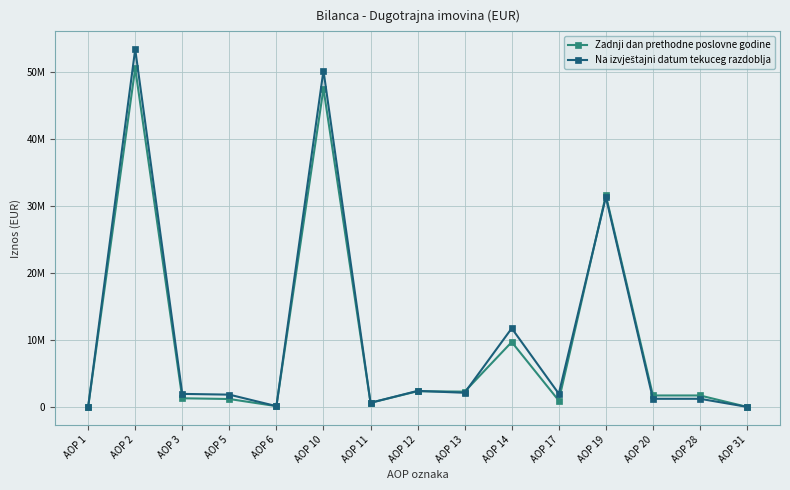

Is this an area chart (filled region under the line)?

No